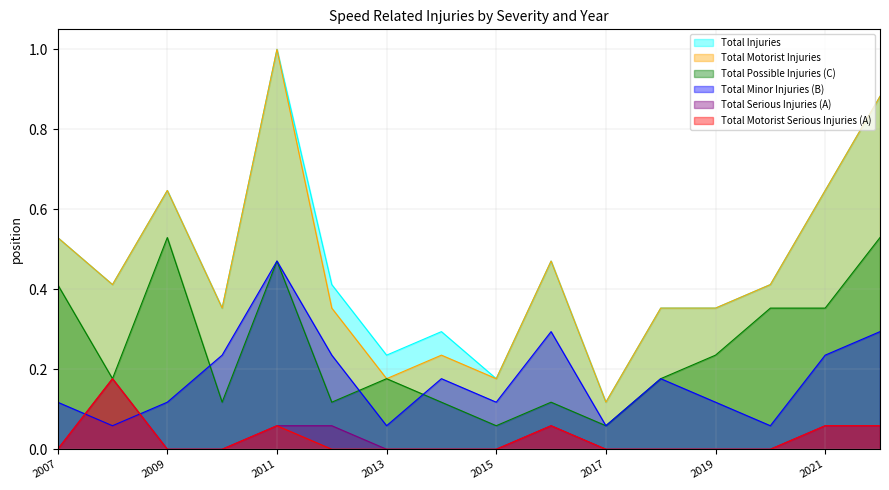

What is the difference between the maximum and minimum values in the Total Minor Injuries (B) series?

0.4